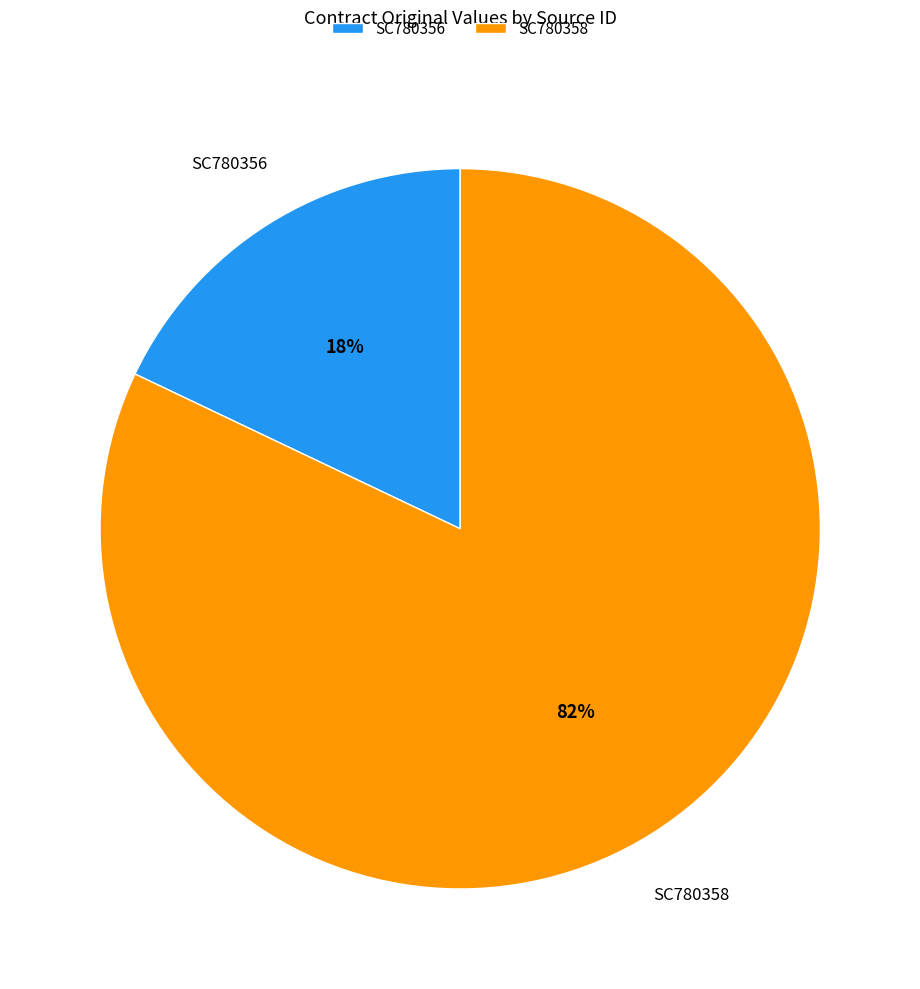

To the nearest percent, what percentage of the pie is SC780356?

18%